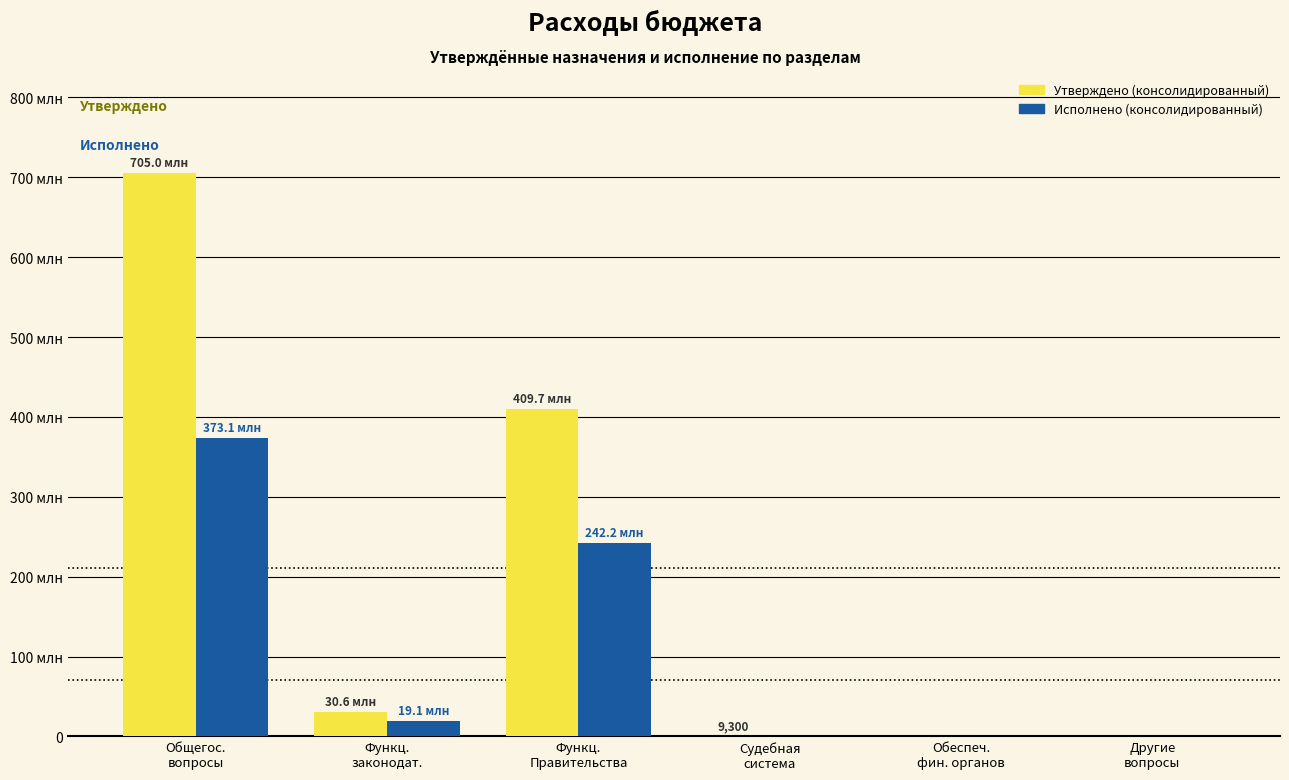

What are all the series names shown in the legend?

Утверждено (консолидированный), Исполнено (консолидированный)